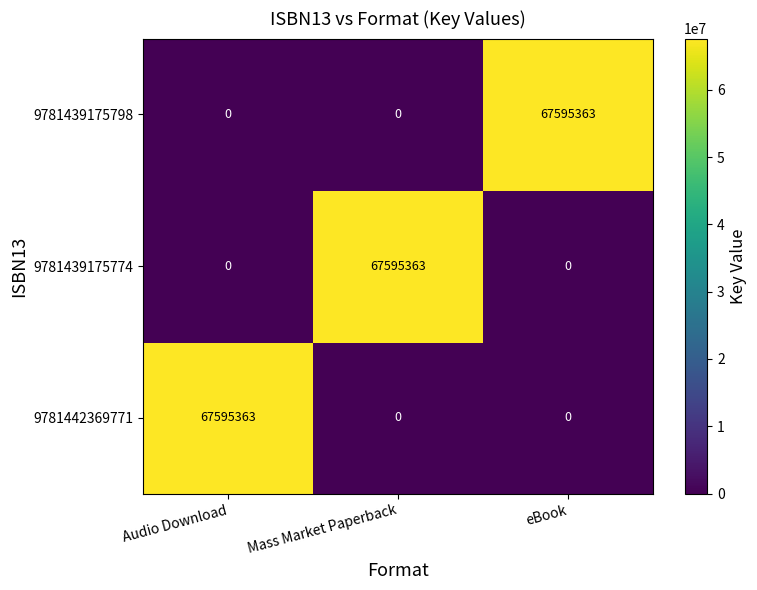

How many distinct data groups are displayed?

3